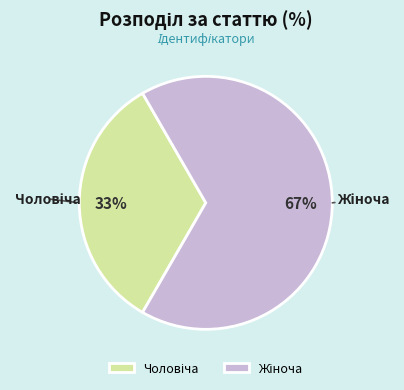

Count the number of slices in the pie.

2